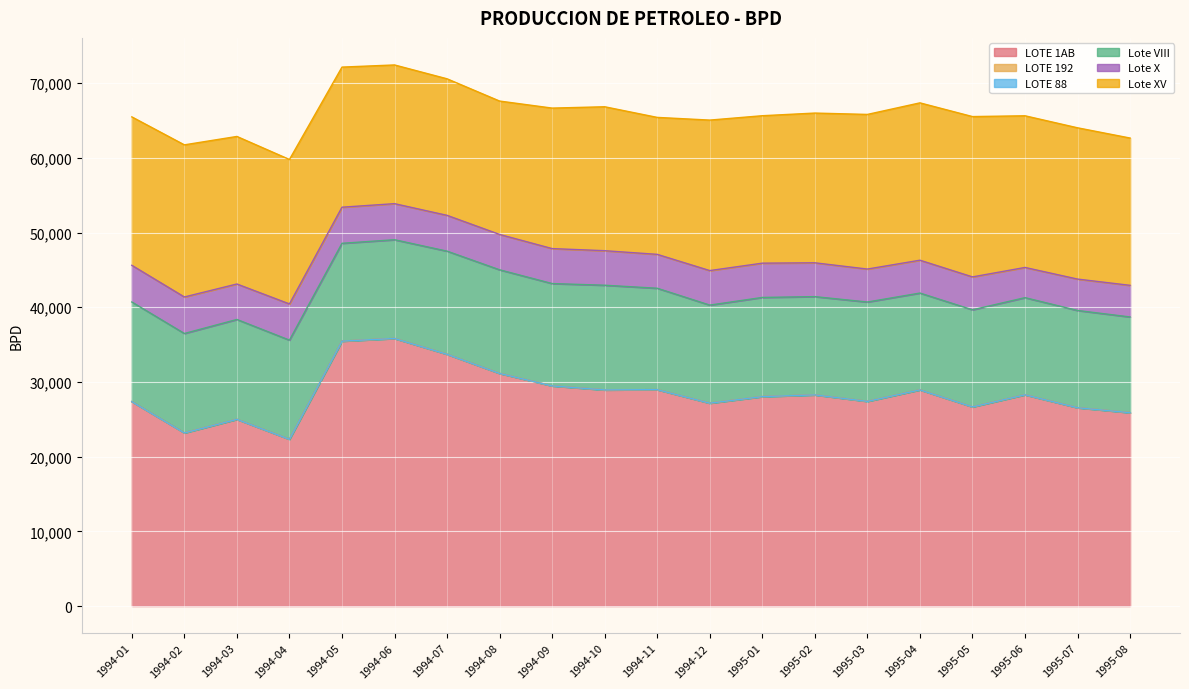

Is the value of Lote X at 1995-06 greater than the value of LOTE 88 at 1994-06?

Yes